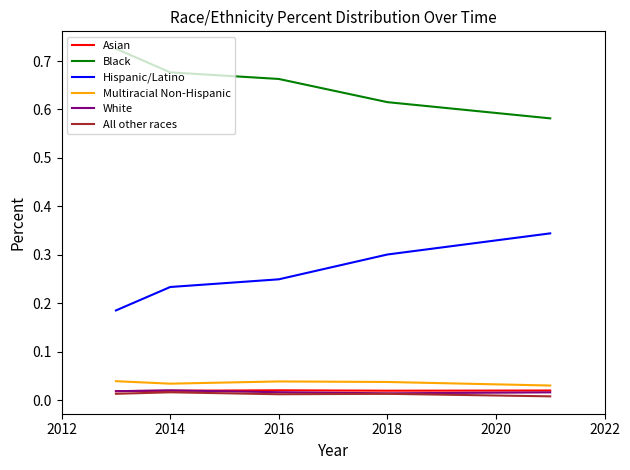

True or false: Multiracial Non-Hispanic and Hispanic/Latino intersect in this chart.

False